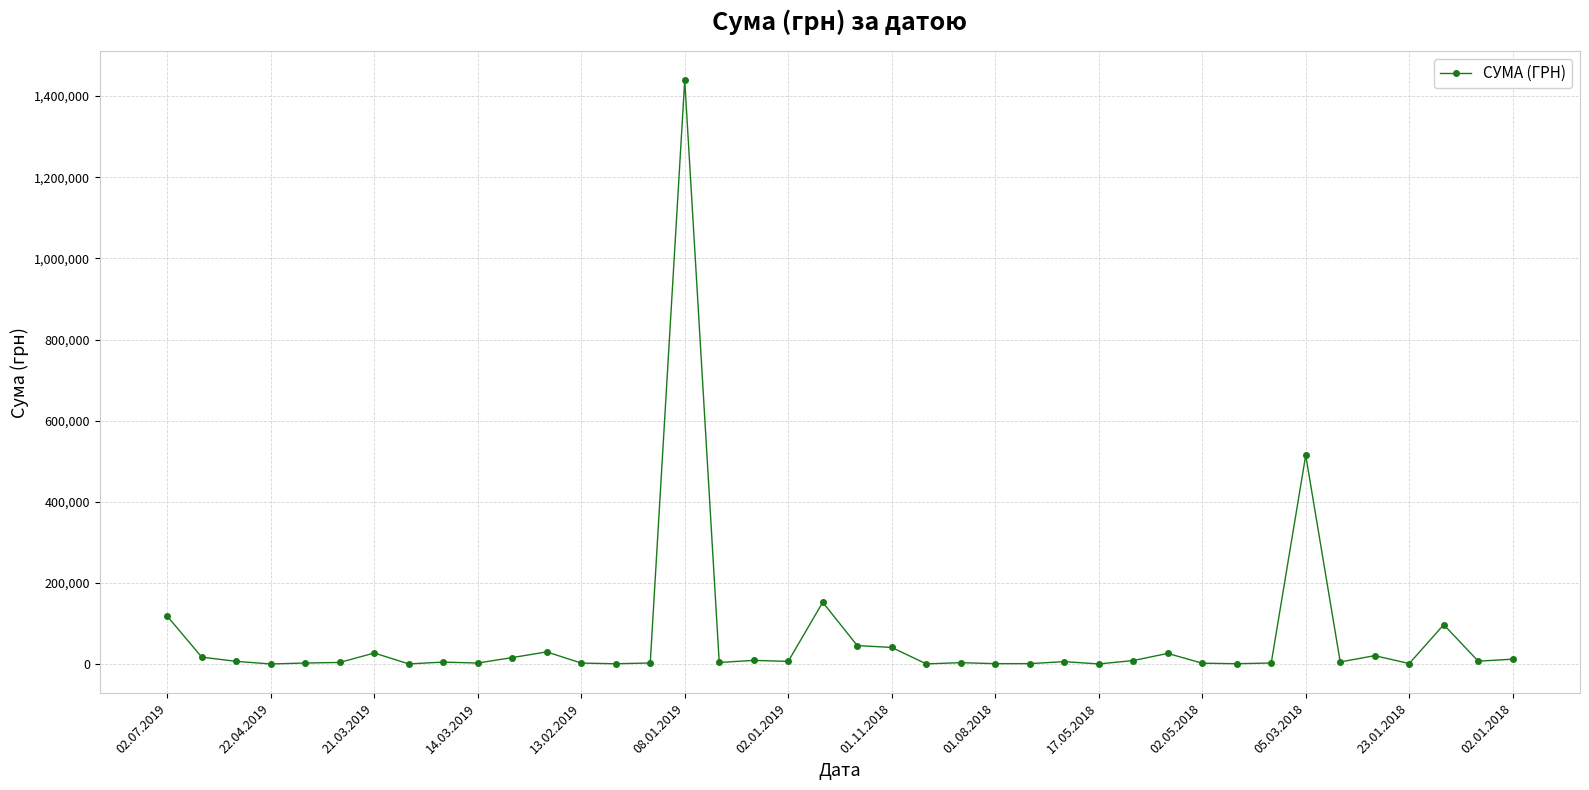

How many data points are less than 6295?

20